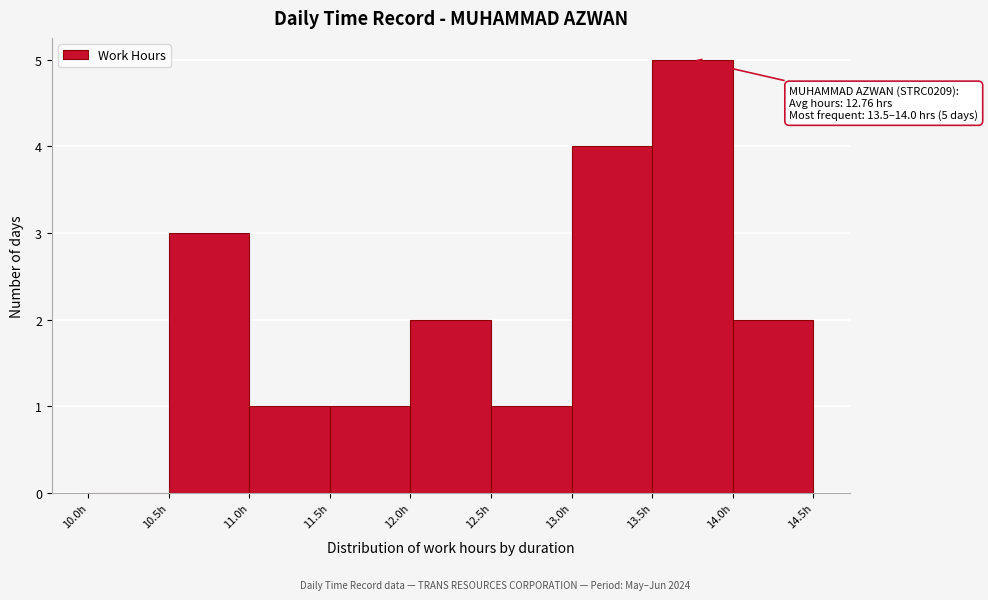

Which range on the x-axis has the tallest bar?

13.5 to 14.0